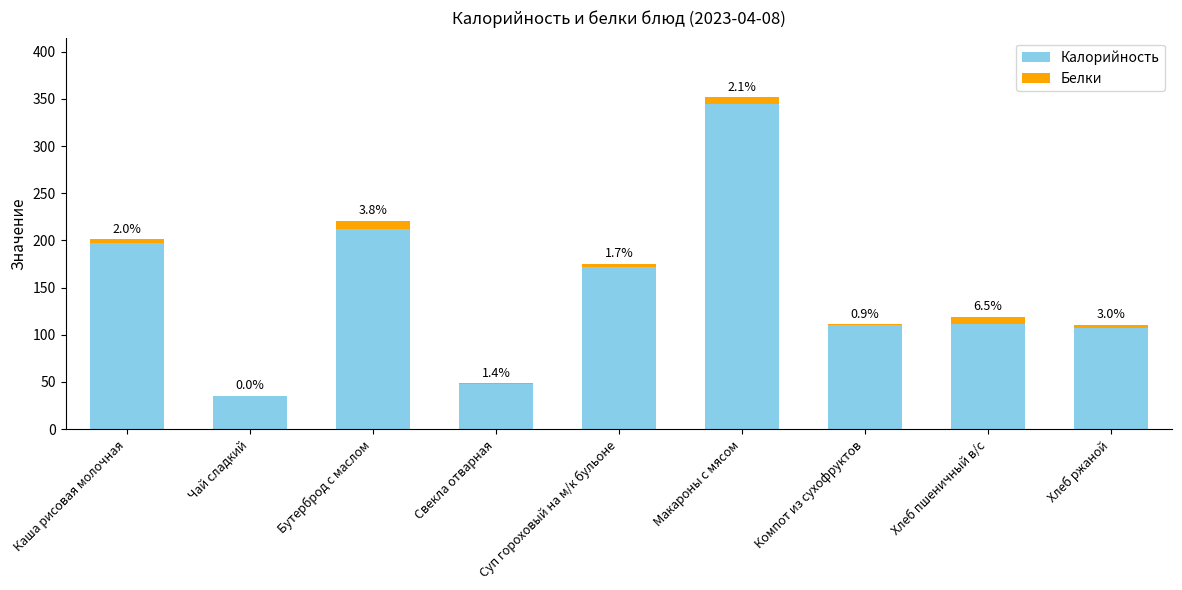

What is the label of the 7th bar from the right?

Бутерброд с маслом